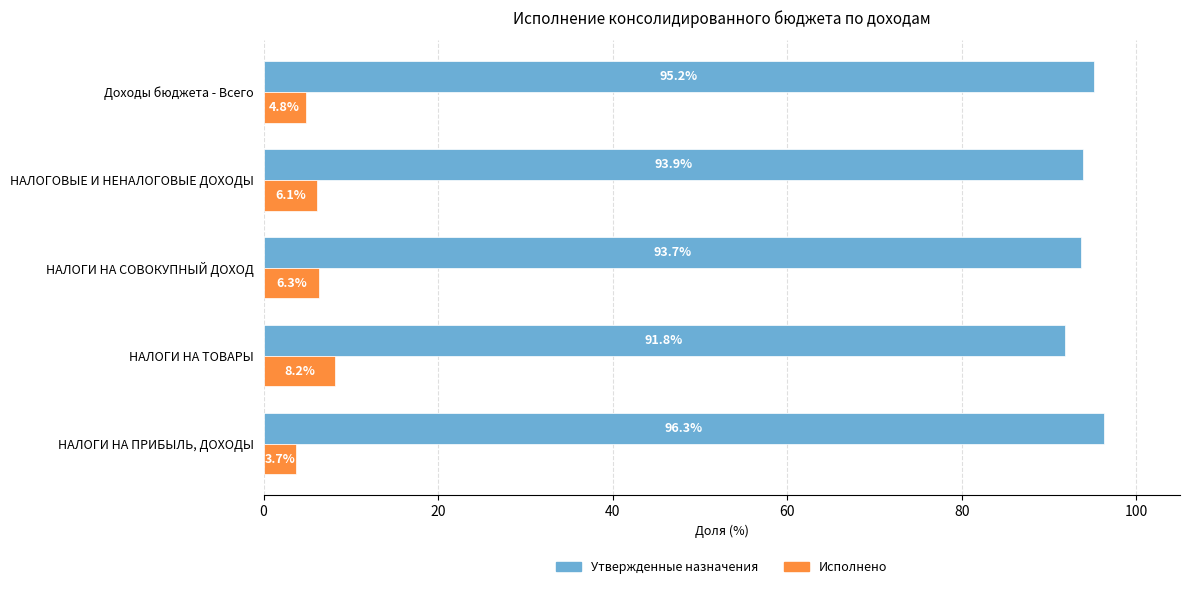

Which series has the largest total across all categories?

Утвержденные назначения